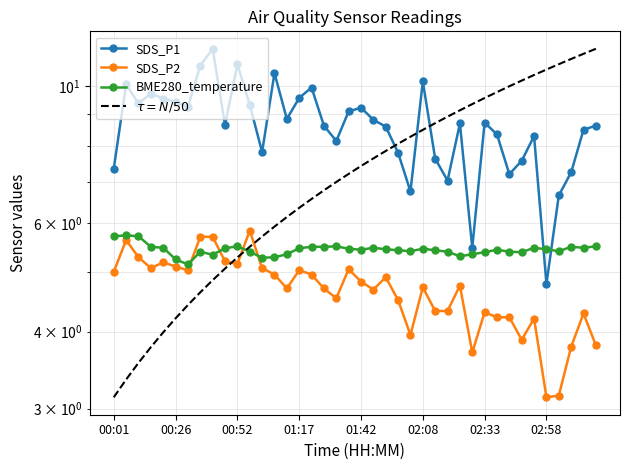

List the labels in order of SDS_P2 value, smallest first.

35, 36, 29, 37, 39, 33, 24, 34, 31, 32, 38, 30, 26, 27, 23, 18, 21, 14, 17, 25, 28, 20, 22, 13, 16, 00:01, 02:33, 15, 19, 01:17, 12, 02:08, 10, 01:42, 9, 00:52, 00:26, 02:58, 8, 11